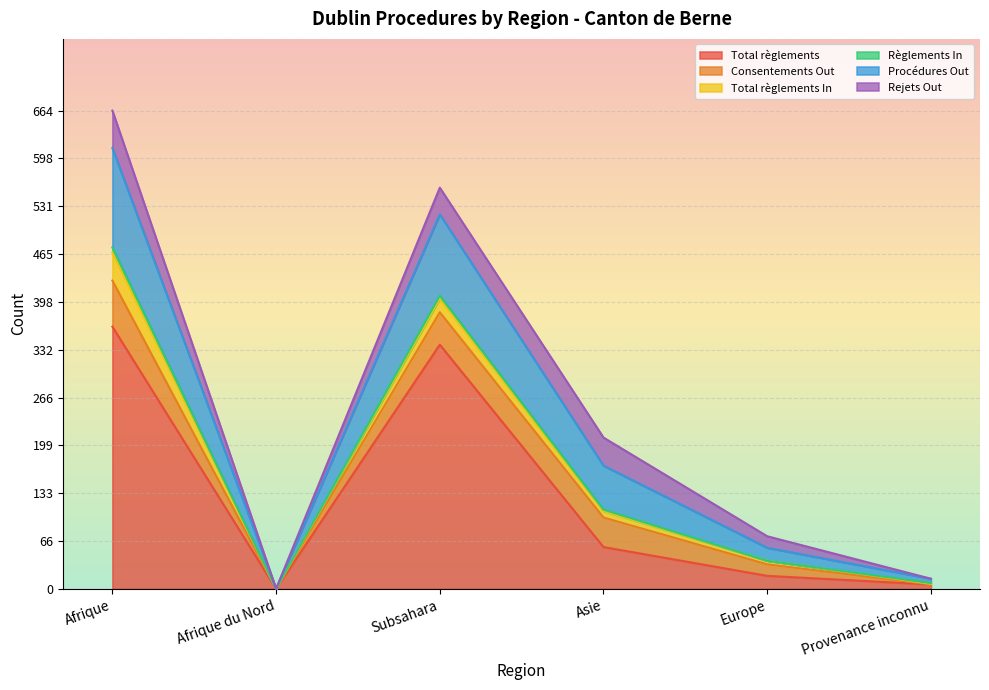

What are all the series names shown in the legend?

Total règlements, Consentements Out, Total règlements In, Règlements In, Procédures Out, Rejets Out